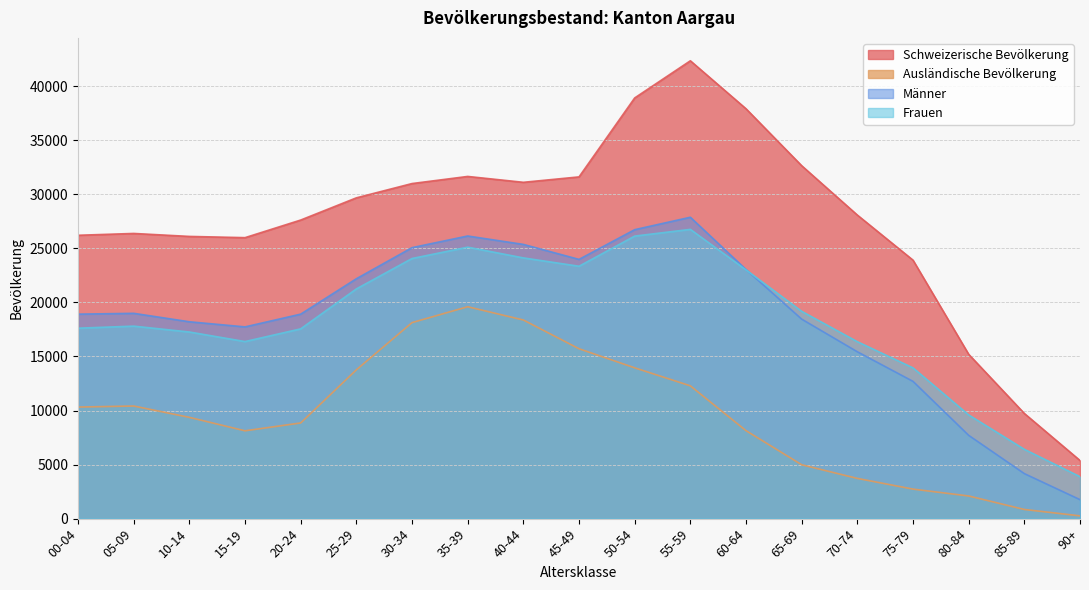

What is the smallest value displayed?

257